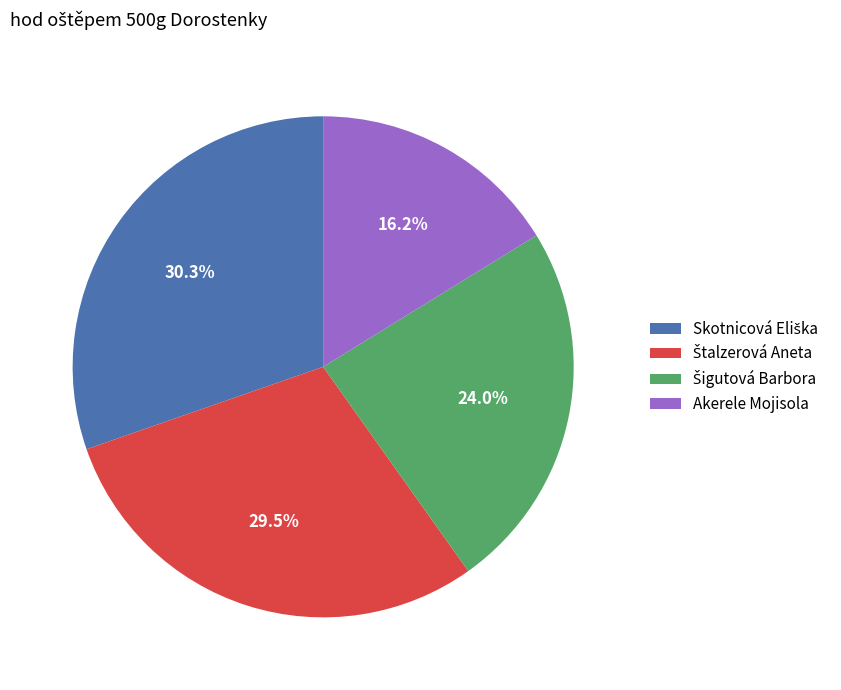

Which category has the smallest portion of the pie?

Akerele Mojisola